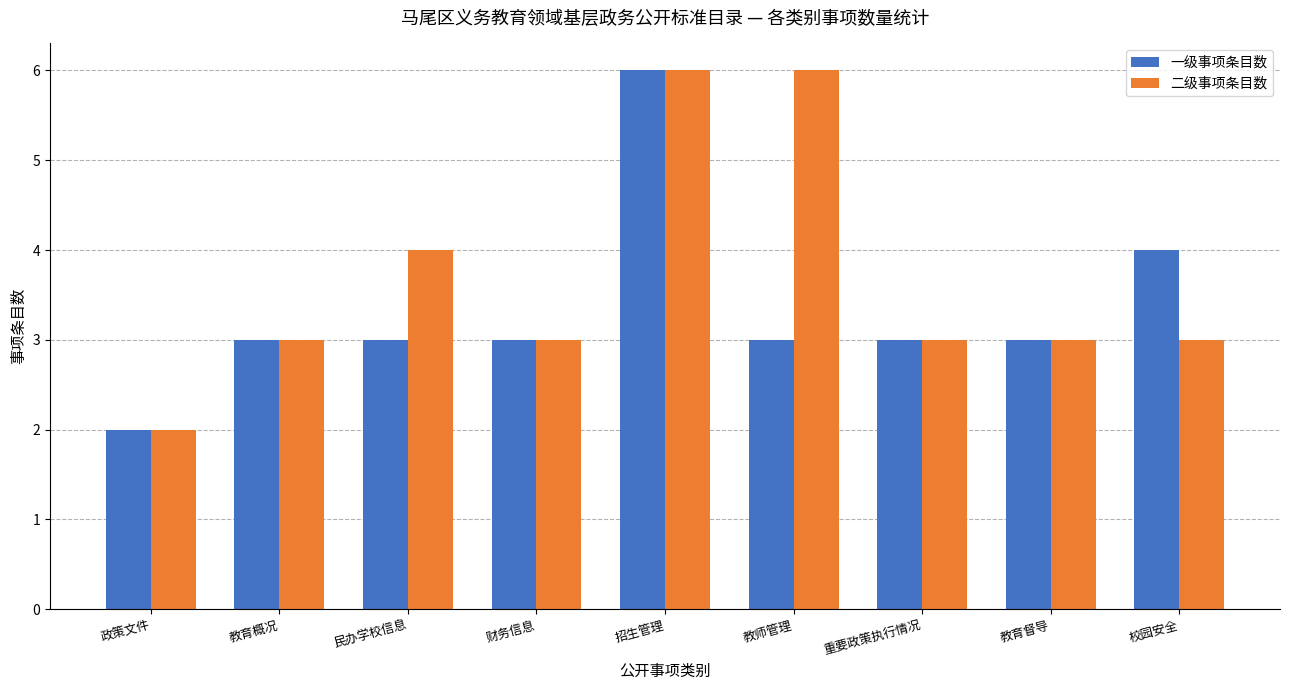

At which label does 一级事项条目数 reach its peak?

招生管理